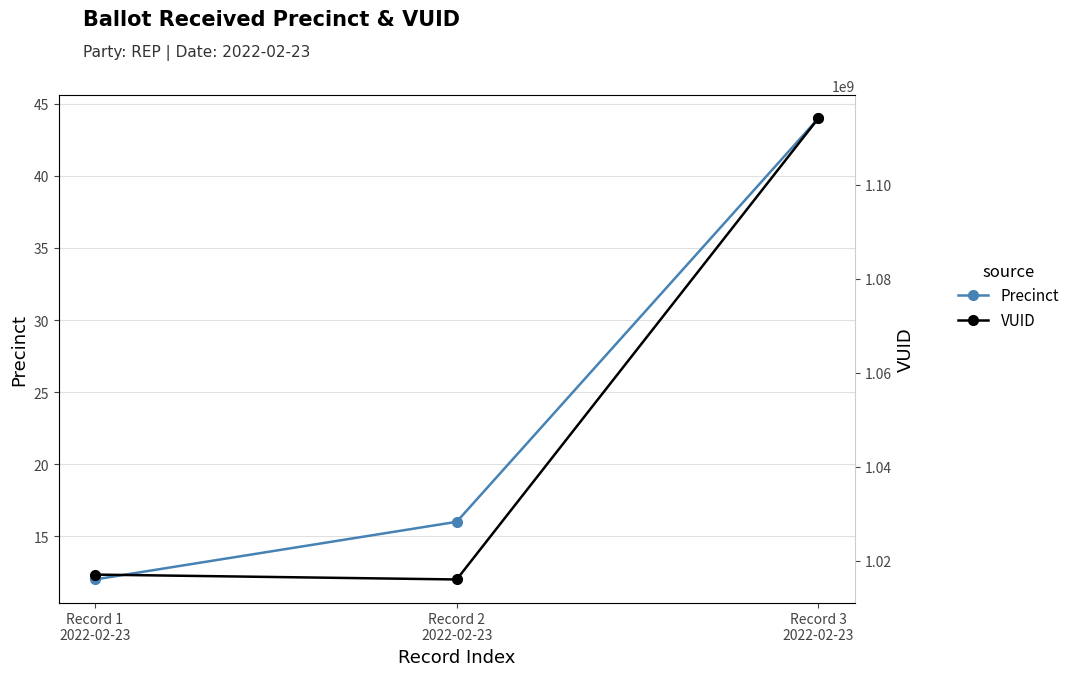

At which category is the sum across all series the highest?

Record 3
2022-02-23